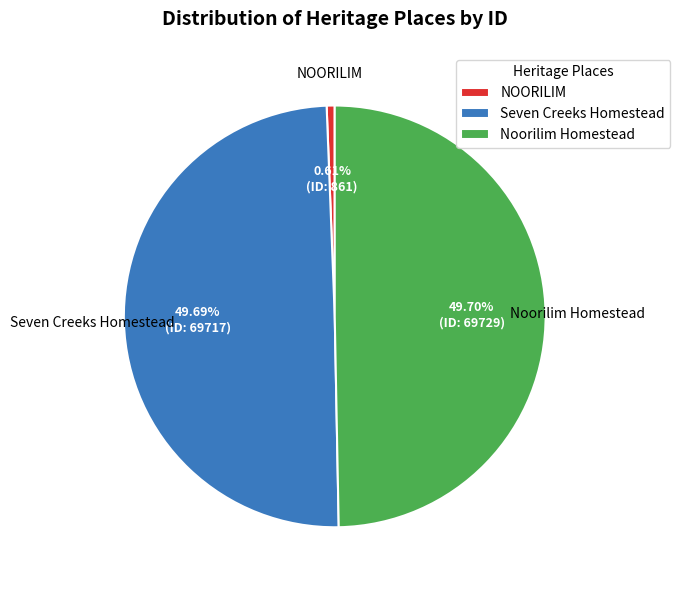

Which category has the smallest portion of the pie?

NOORILIM